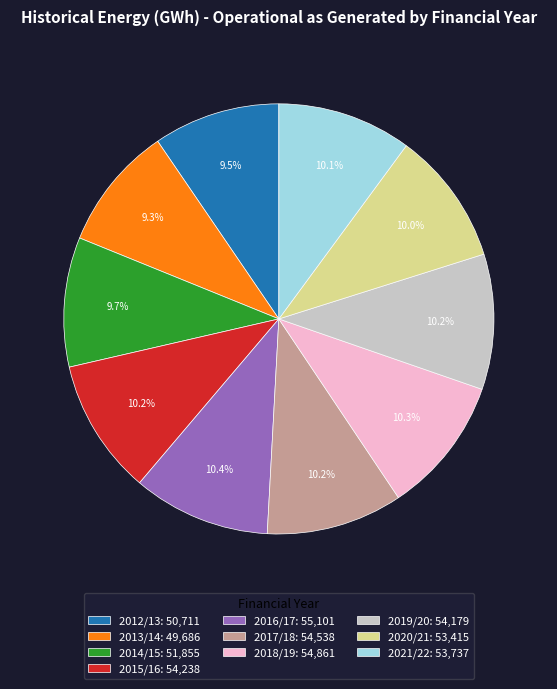

Combined, do 2016/17 and 2018/19 account for over 50%?

No